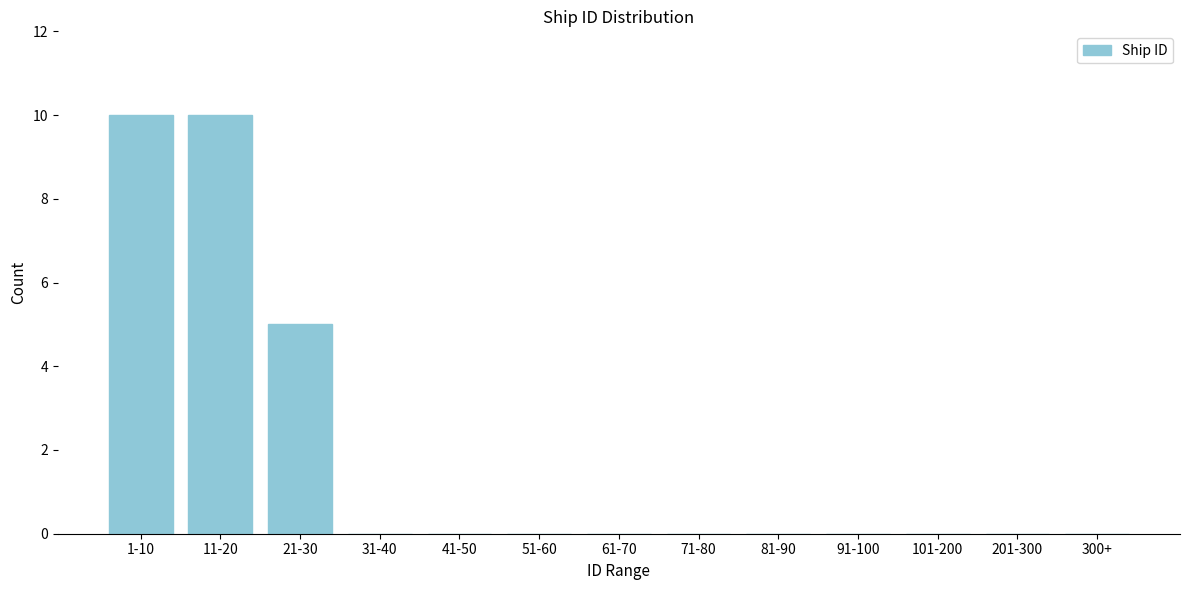

Reading left to right, transcribe all the data shown in this chart.

1-10=10	11-20=10	21-30=5	31-40=0	41-50=0	51-60=0	61-70=0	71-80=0	81-90=0	91-100=0	101-200=0	201-300=0	300+=0